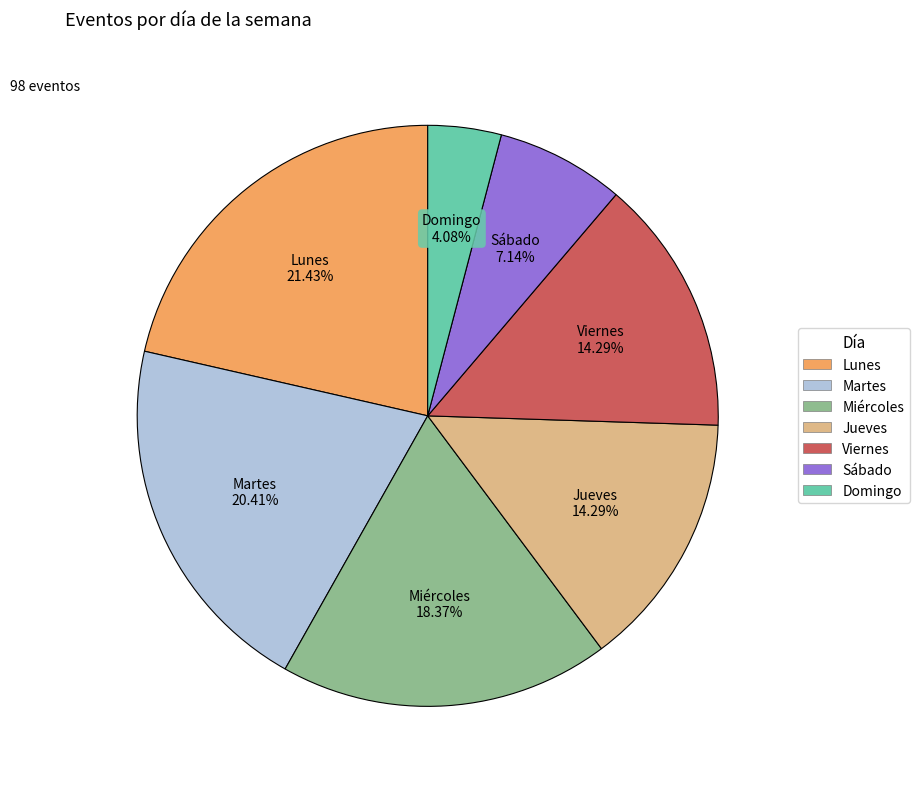

Do Domingo and Miércoles together represent more than half of the pie?

No